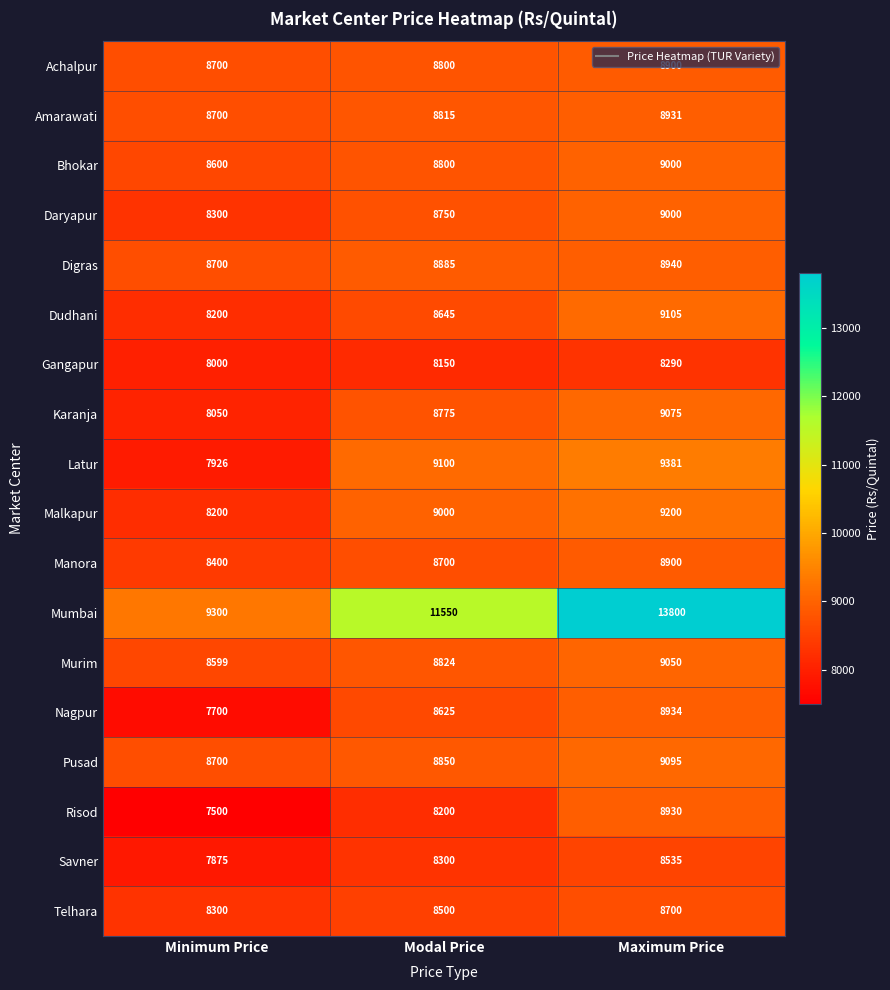

Which category has the highest value in the Dudhani series?

Maximum Price